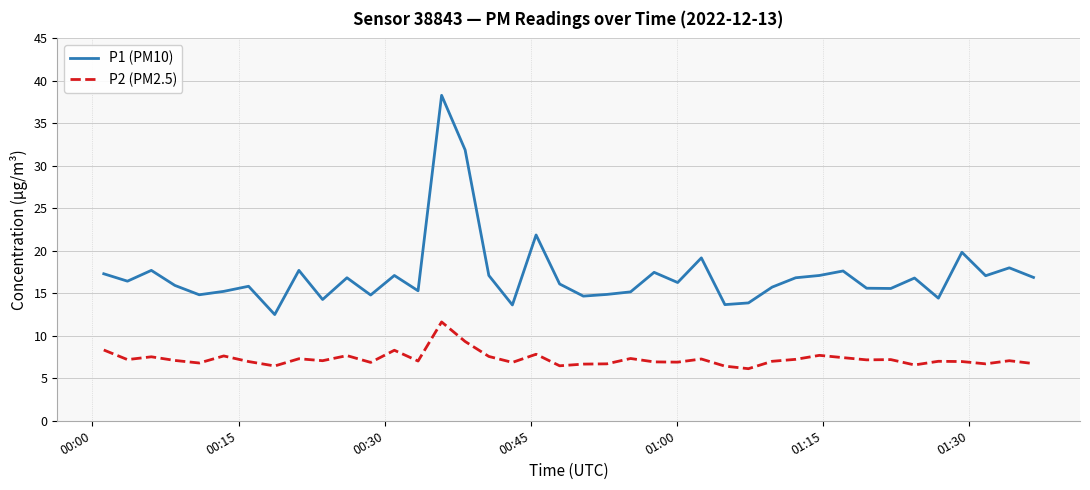

Which series has the largest total across all categories?

P1 (PM10)